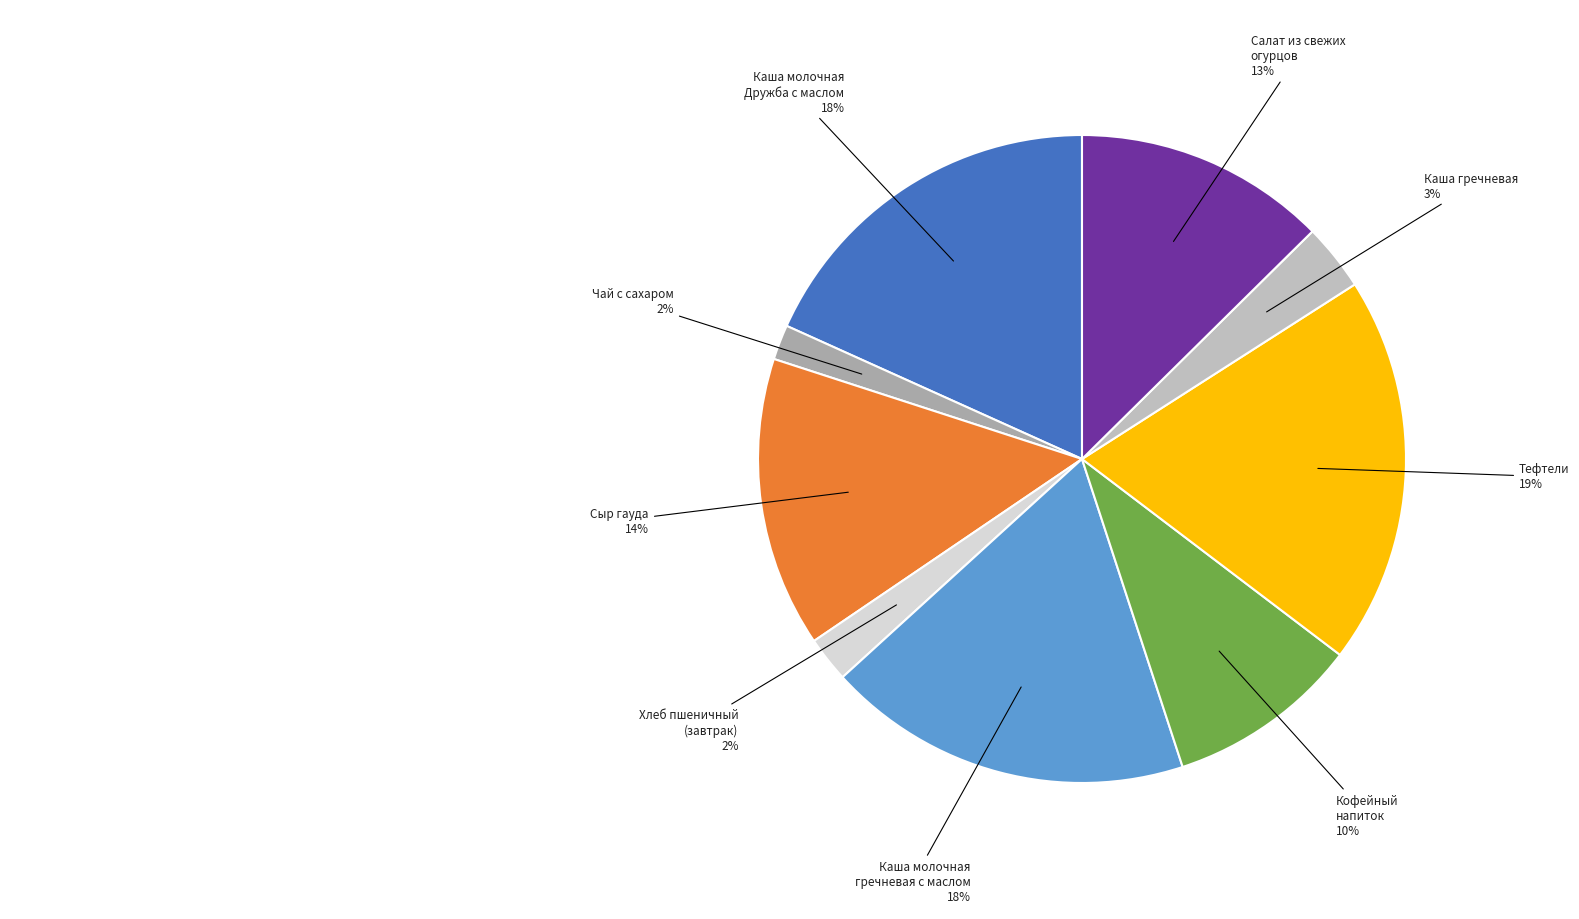

Which category has the biggest portion of the pie?

Тефтели